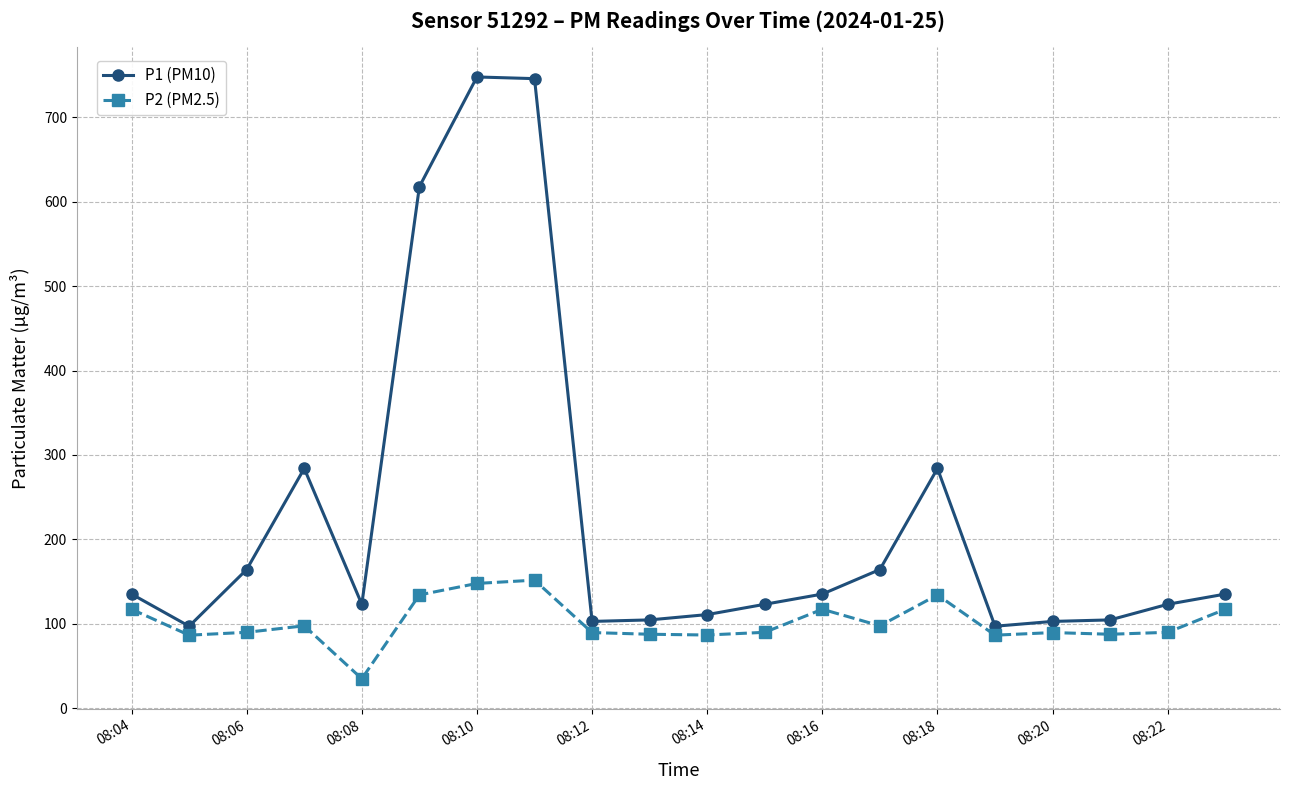

List the series in order of their peak value, highest first.

P1 (PM10), P2 (PM2.5)